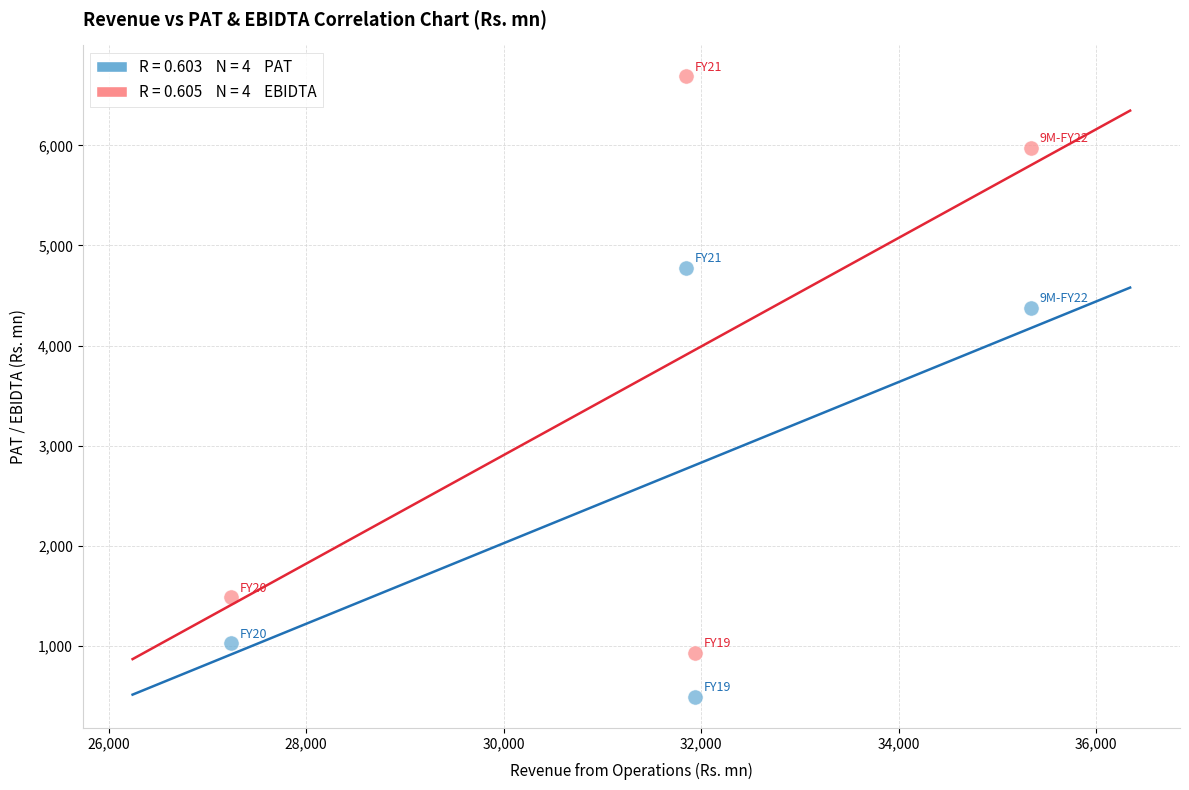

Across all data points, what is the average Y value?

3219.5